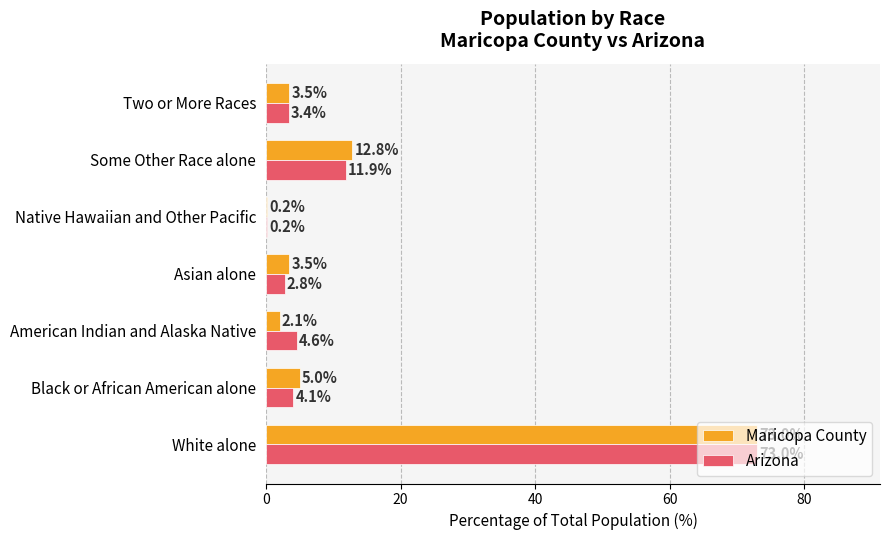

Is the value of Arizona at White alone greater than the value of Maricopa County at Asian alone?

Yes